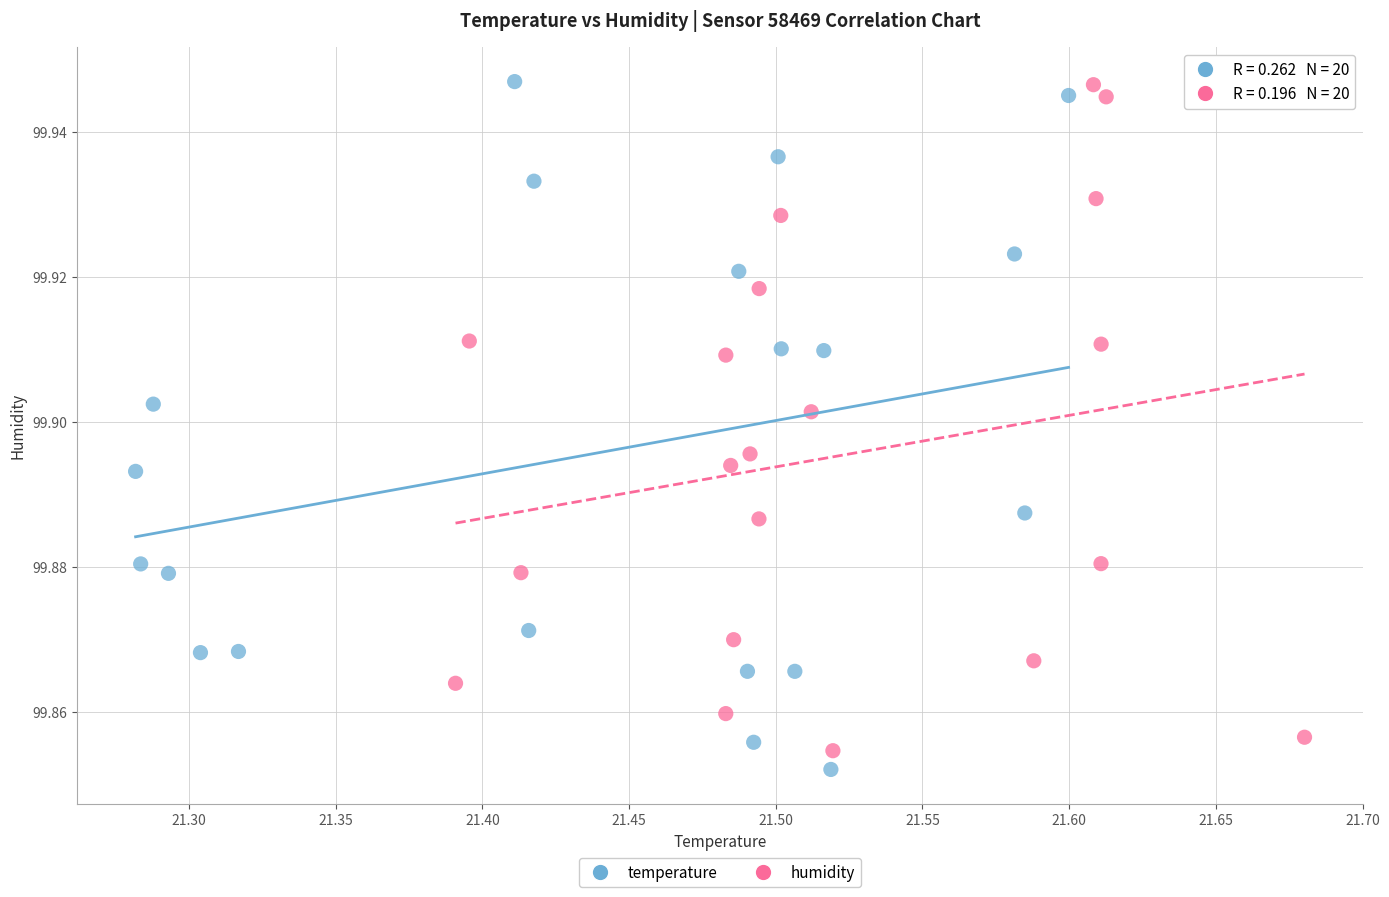

What are all the series names shown in the legend?

temperature, humidity